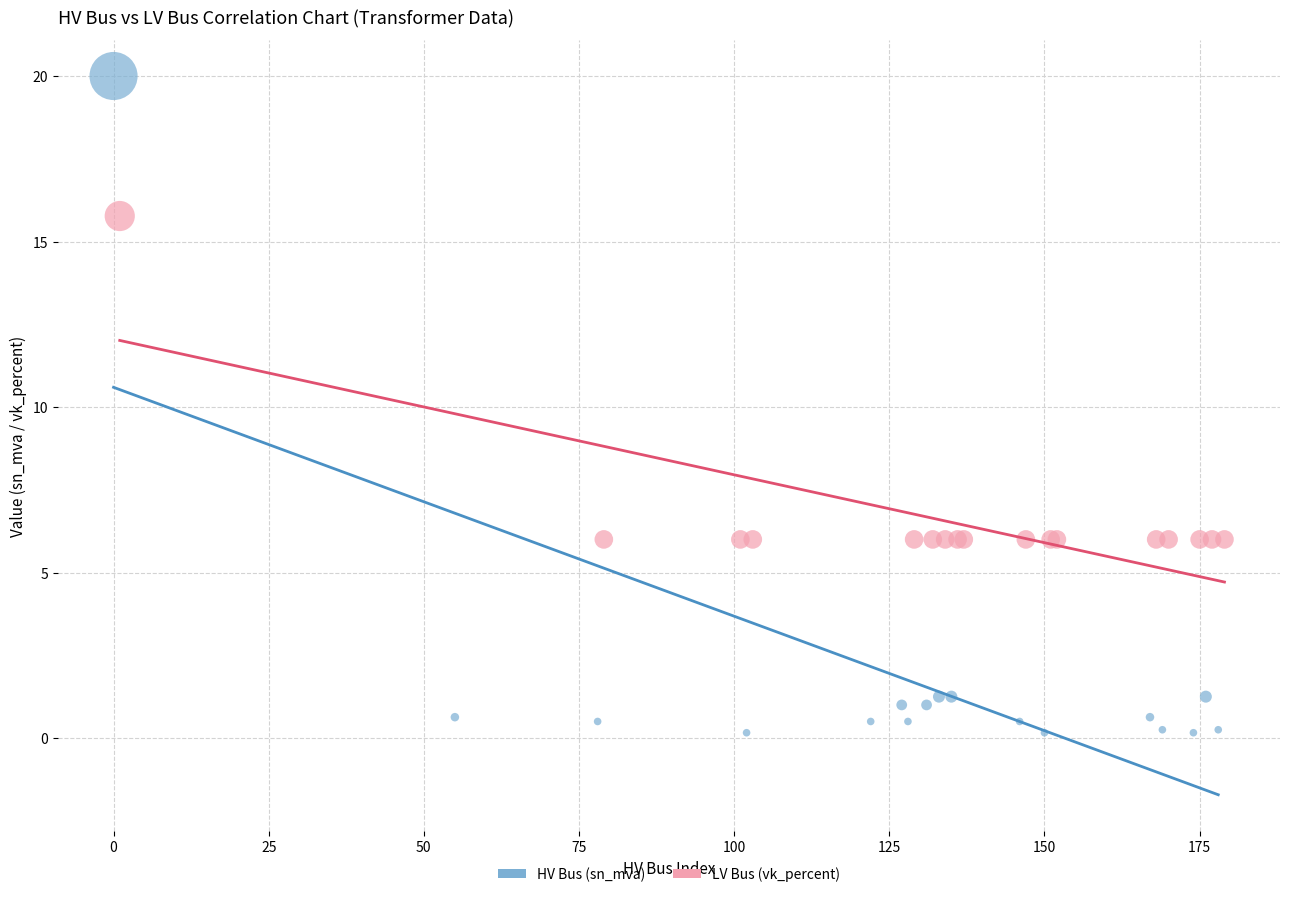

What are all the series names shown in the legend?

HV Bus (sn_mva), LV Bus (vk_percent)